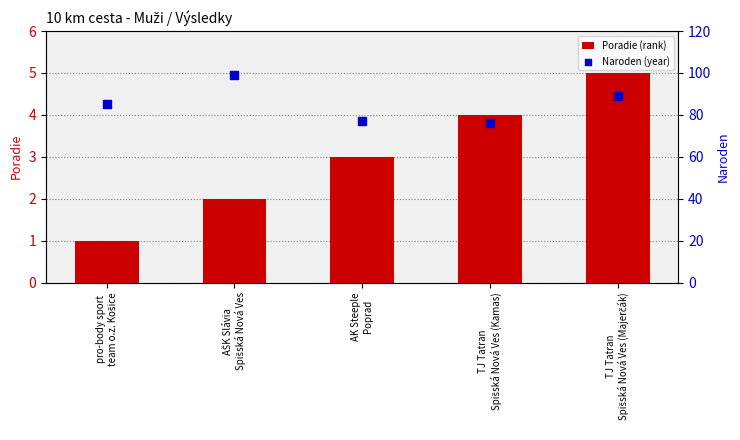

At how many categories does at least one series exceed 51?

5